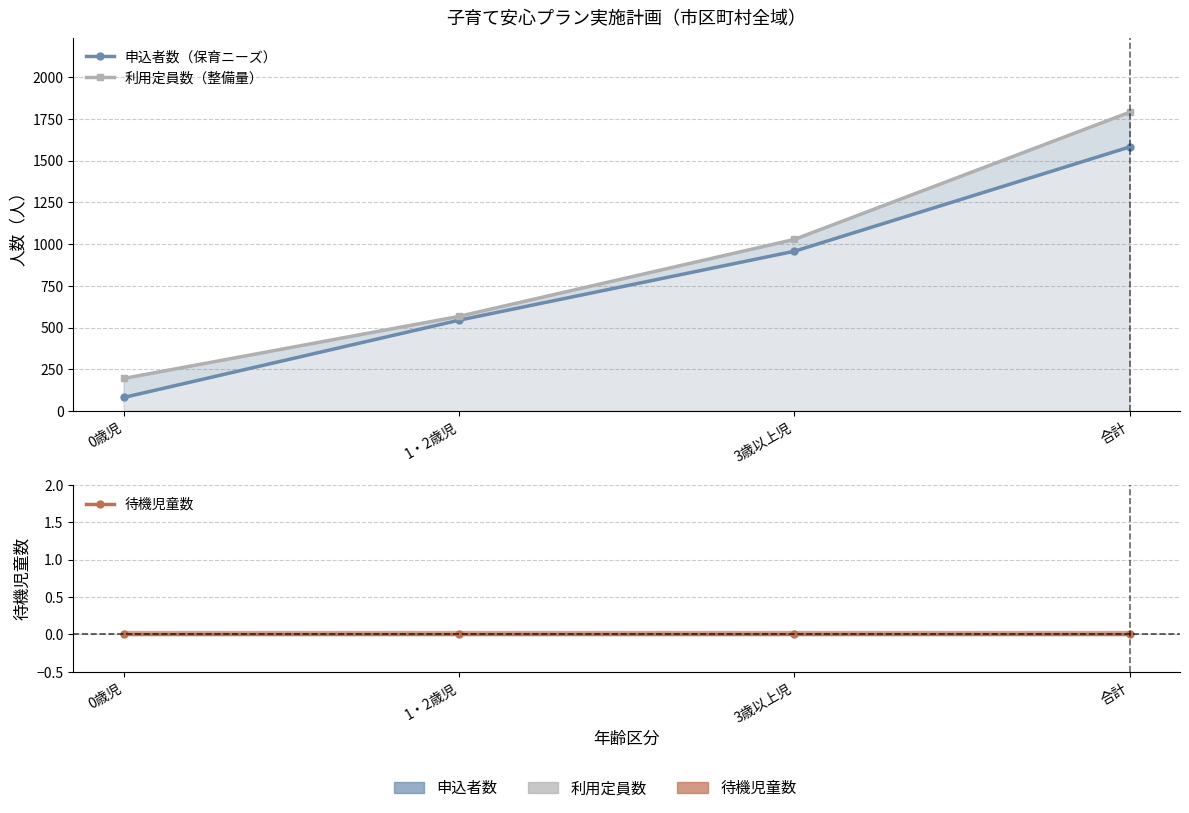

What is the maximum value shown in the chart?

1790